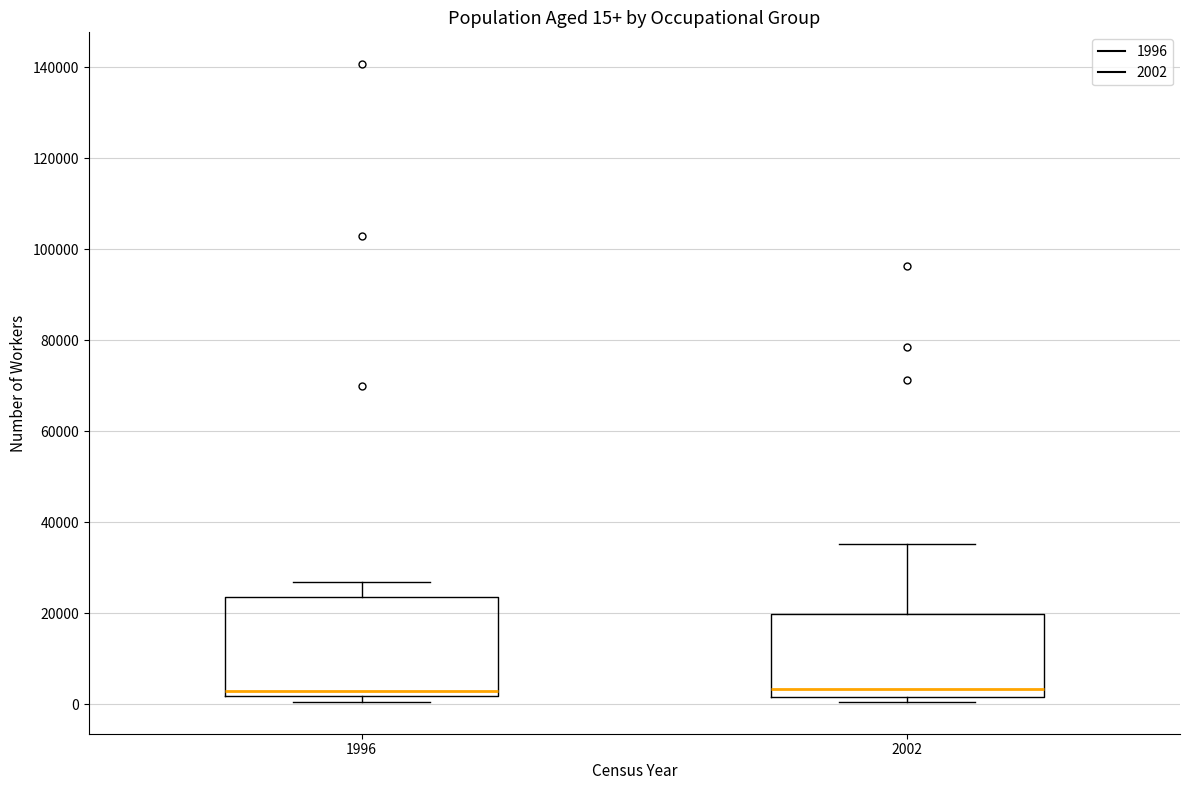

Which box is the tallest, from its lower edge to its upper edge?

1996